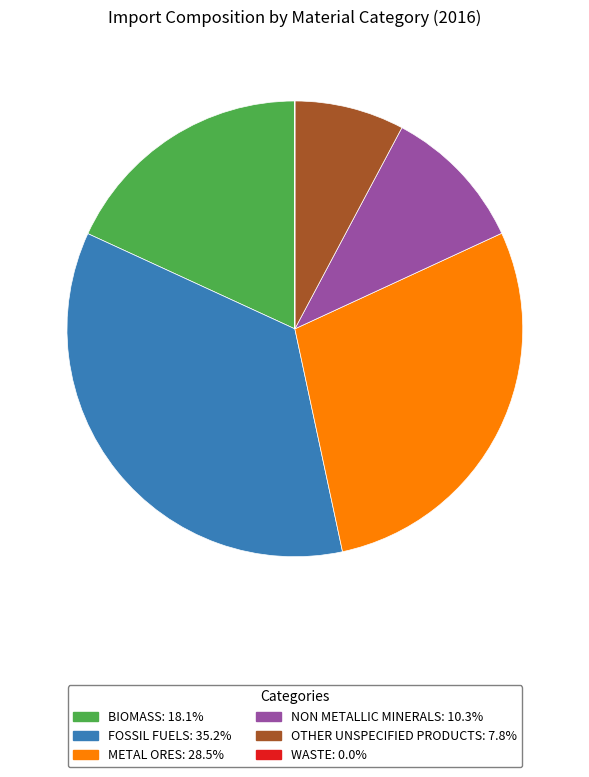

Is there any slice that represents more than half of the pie?

No